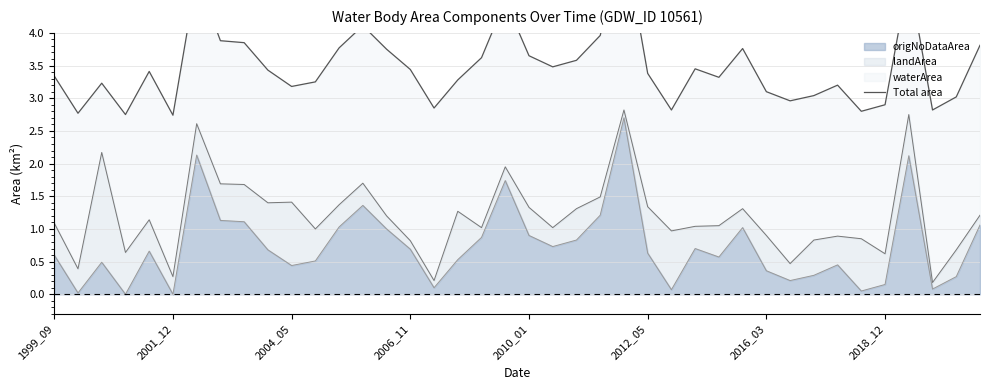

At which category does the chart reach its peak across all series?

24